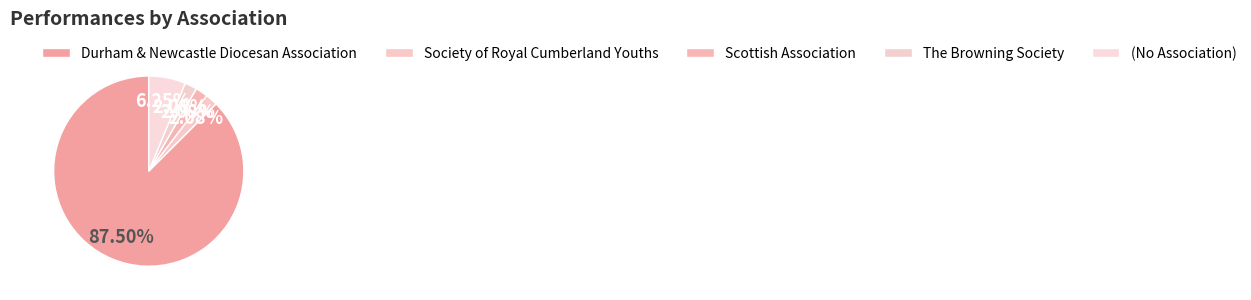

Count the number of slices in the pie.

5